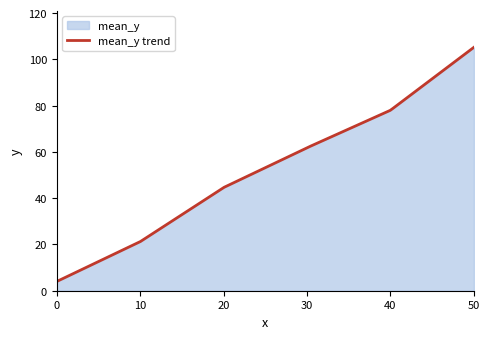

How many categories are shown in the chart?

300